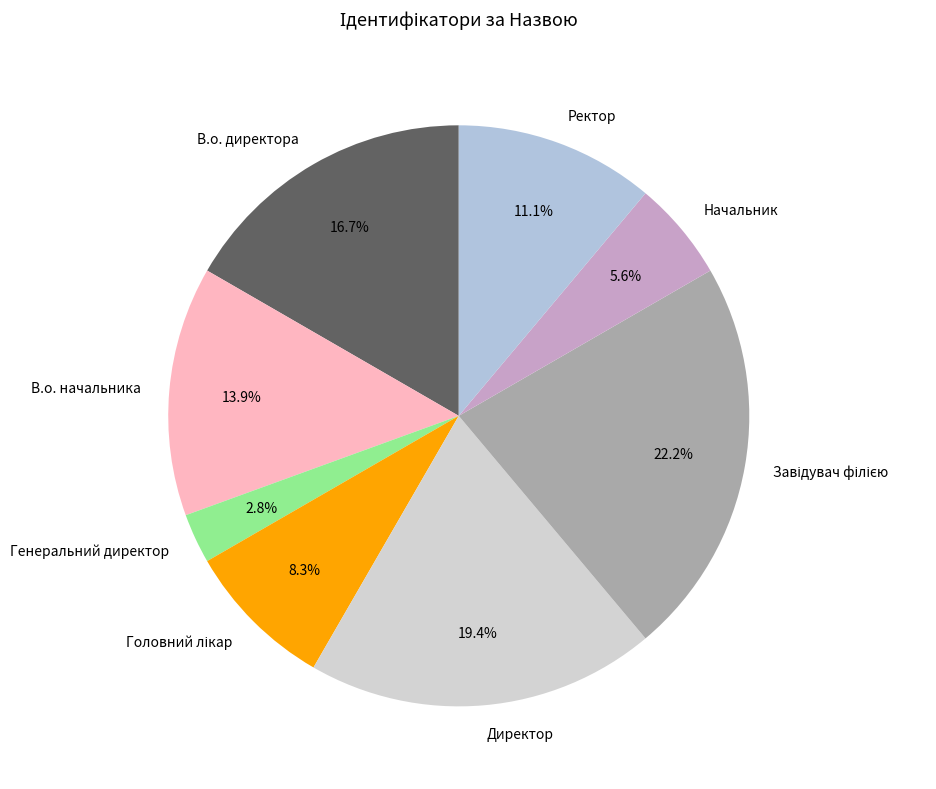

What is the ratio of the value at В.о. начальника to the value at Директор?

0.7